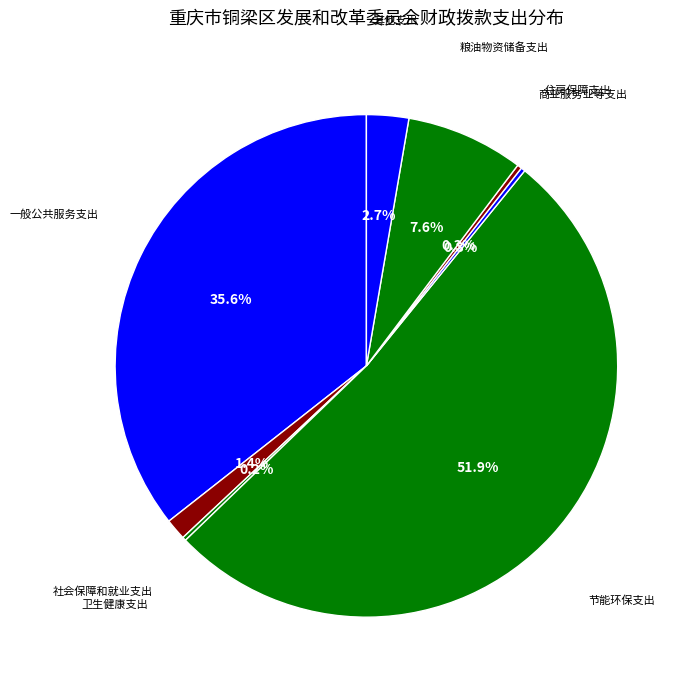

How many slices are in this pie chart?

8